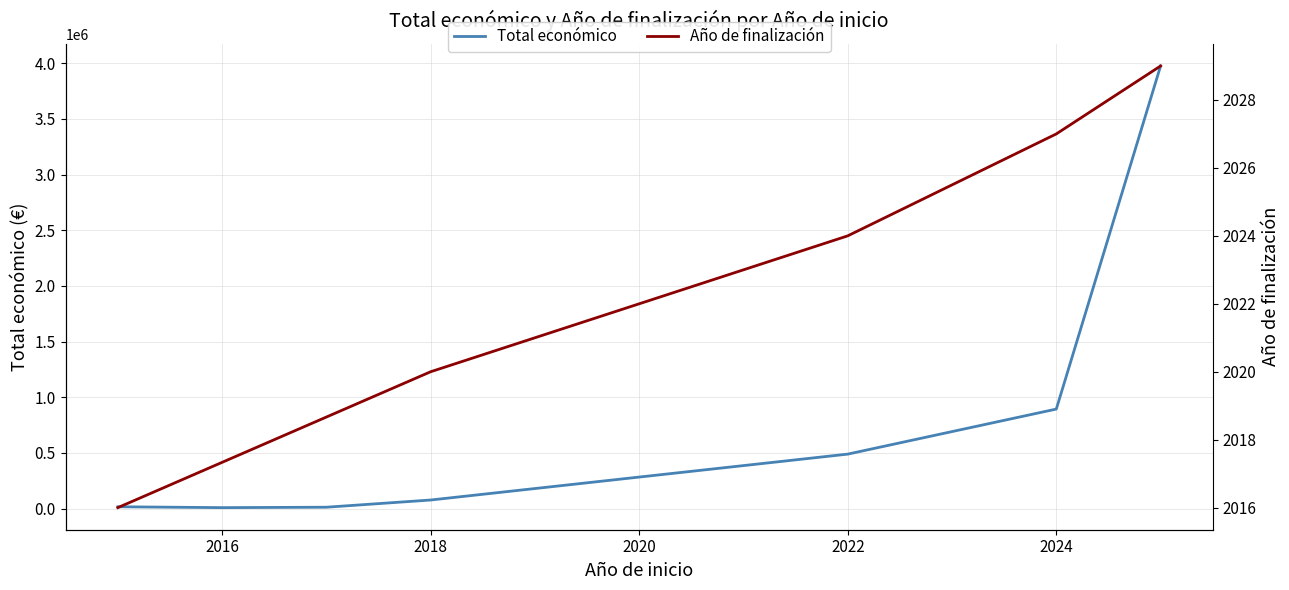

What is the sum of all values?

5468726